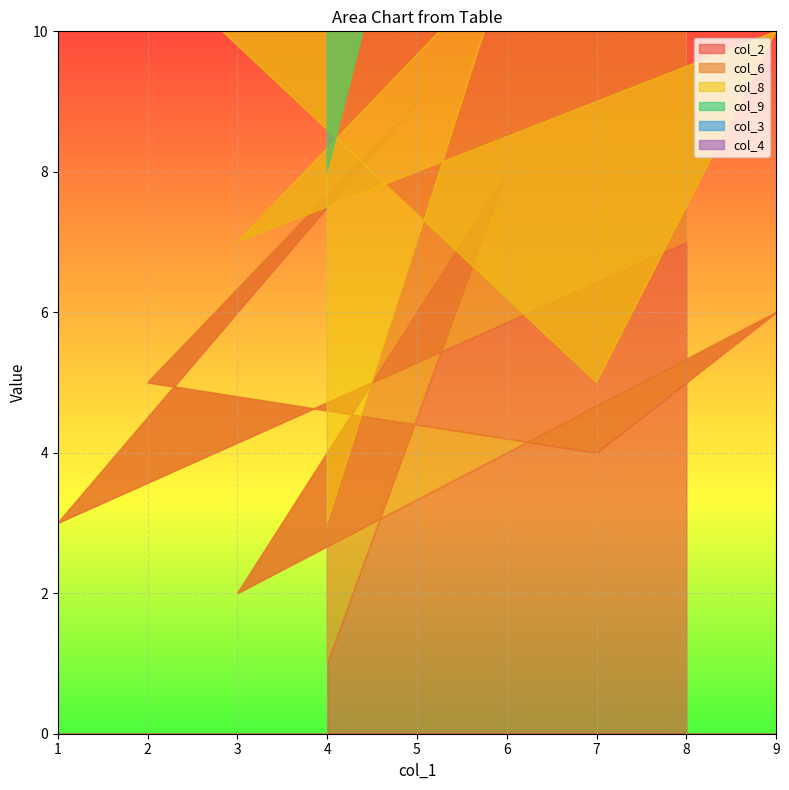

How many lines are shown in the chart?

6